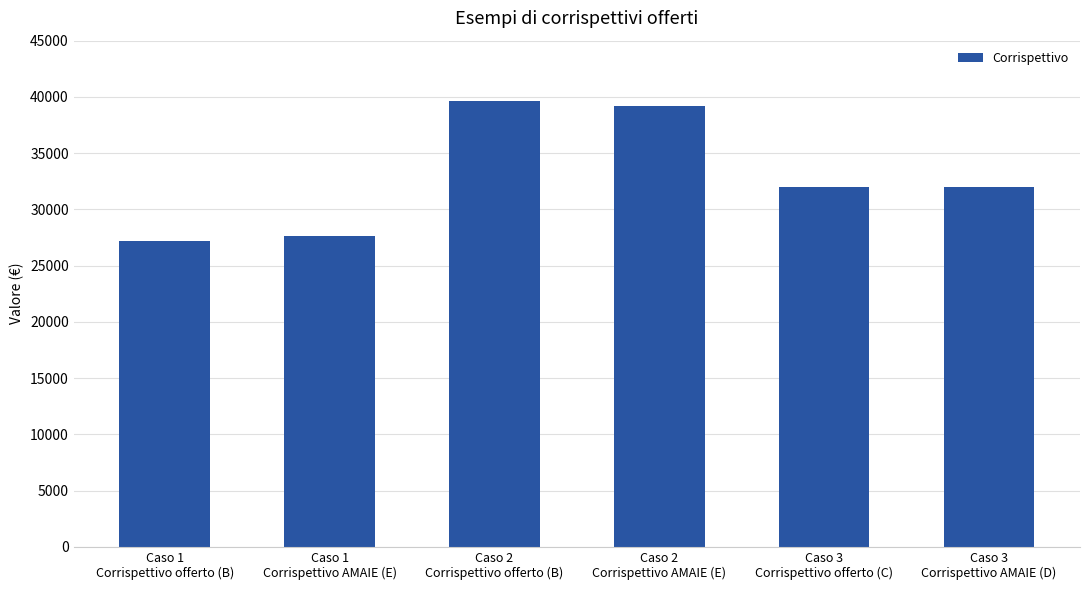

What is the difference between the values at Caso 2
Corrispettivo offerto (B) and Caso 1
Corrispettivo AMAIE (E)?

12000